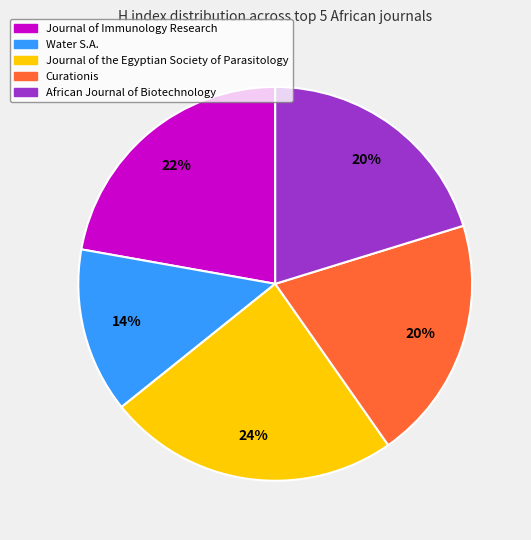

What percentage is the Water S.A. slice, to the nearest percent?

14%